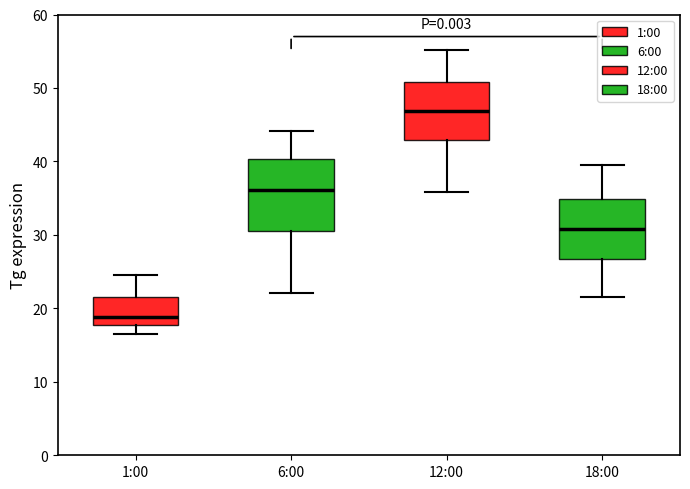

Which box has the lowest median line?

1:00